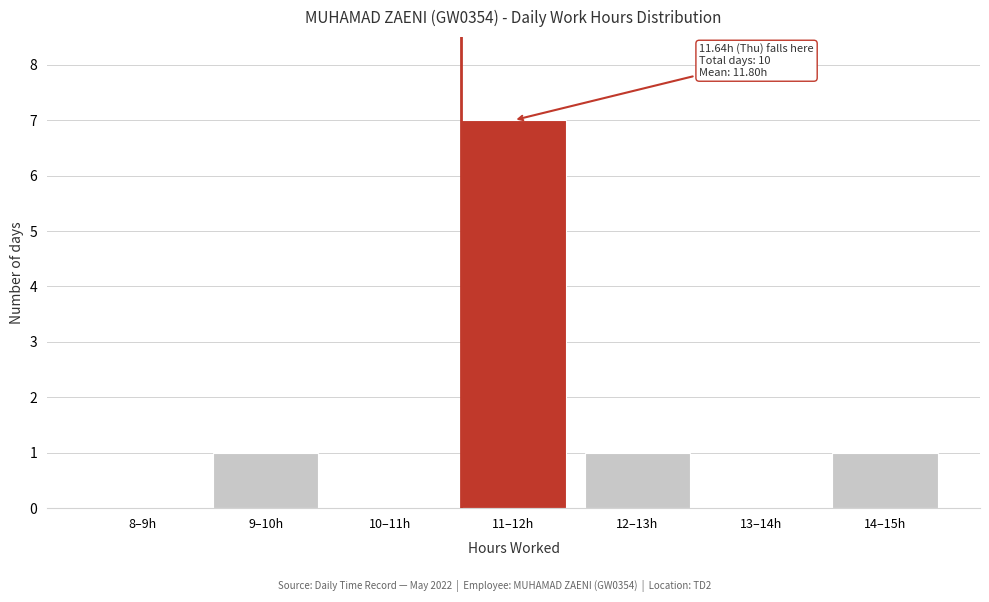

Reading left to right, list all the values displayed in this chart.

8–9h=0	9–10h=1	10–11h=0	11–12h=7	12–13h=1	13–14h=0	14–15h=1